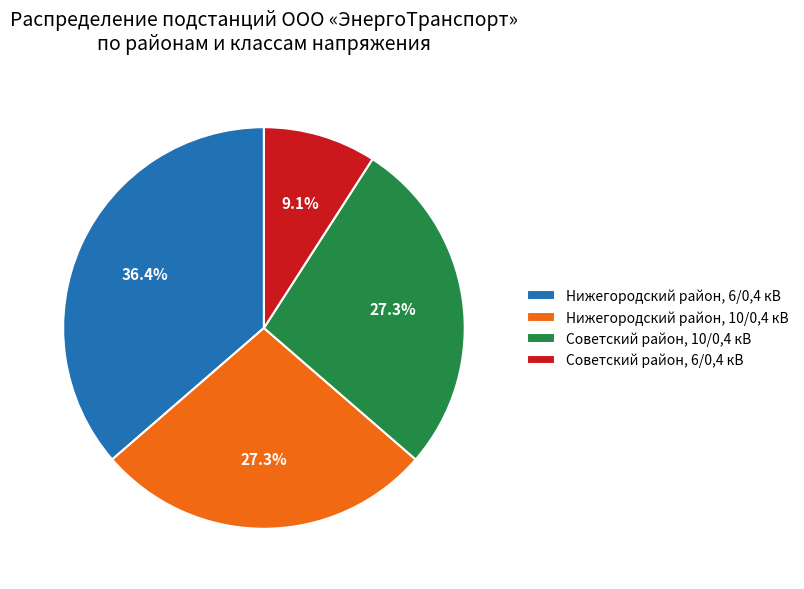

Which has a higher value, Нижегородский район, 6/0,4 кВ or Нижегородский район, 10/0,4 кВ?

Нижегородский район, 6/0,4 кВ